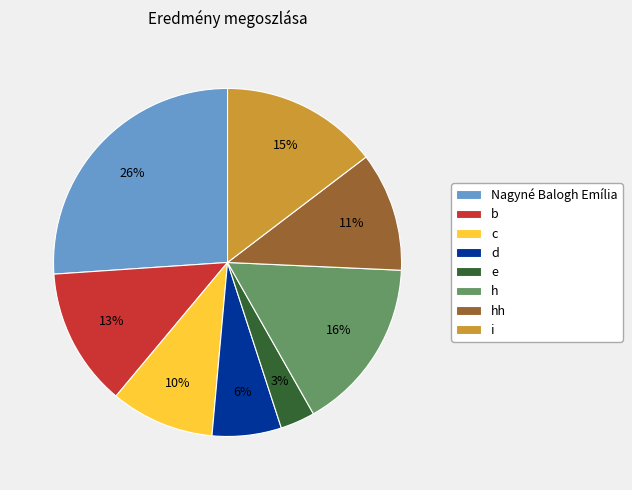

Which slice is the smallest?

e